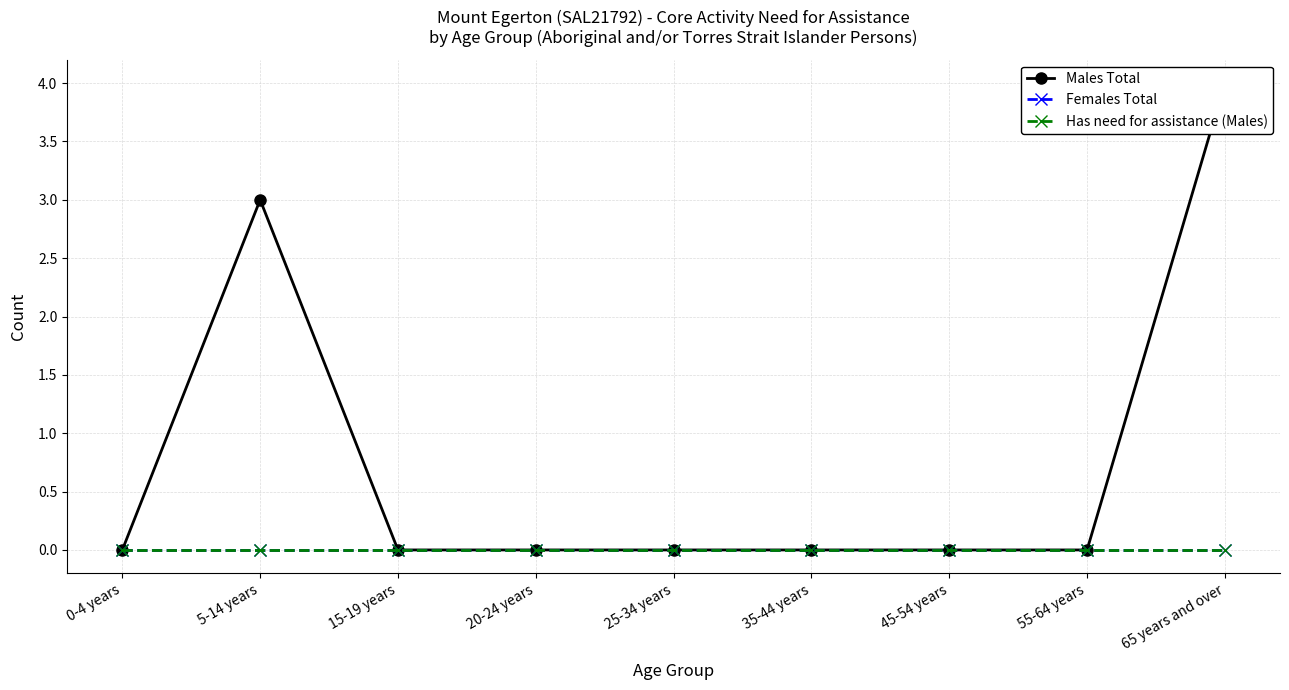

True or false: Females Total and Males Total intersect in this chart.

False